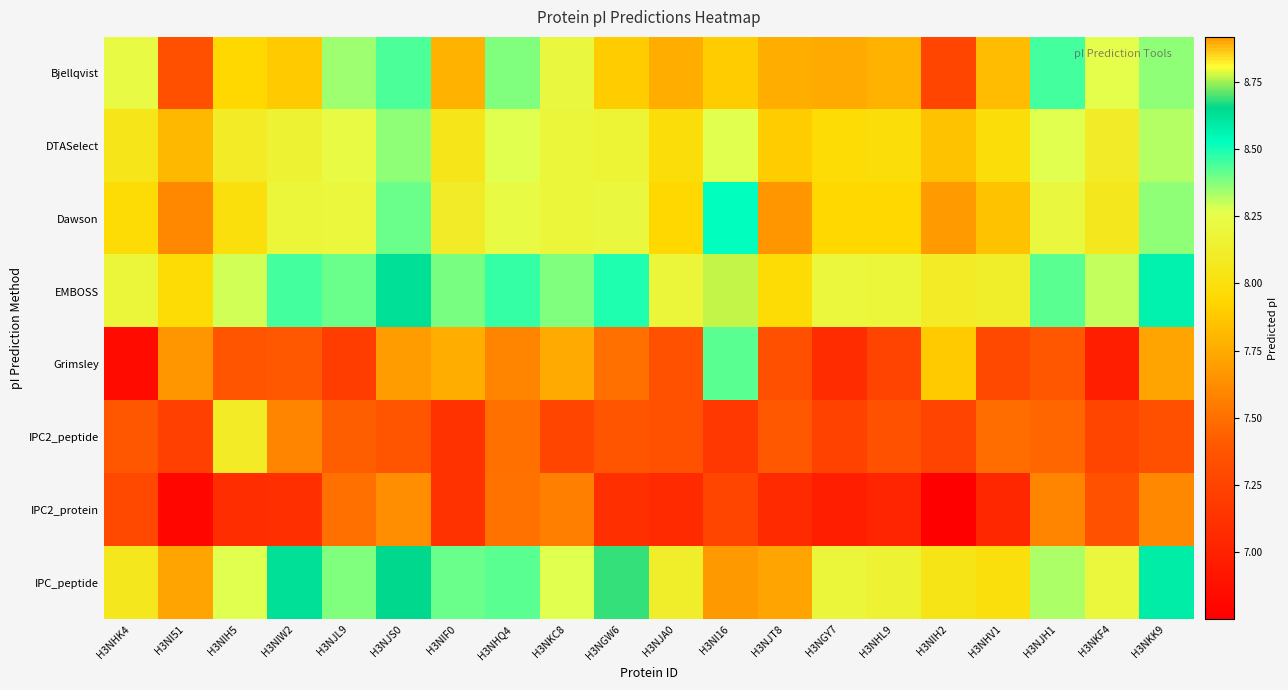

What is the maximum value shown in the chart?

8.9